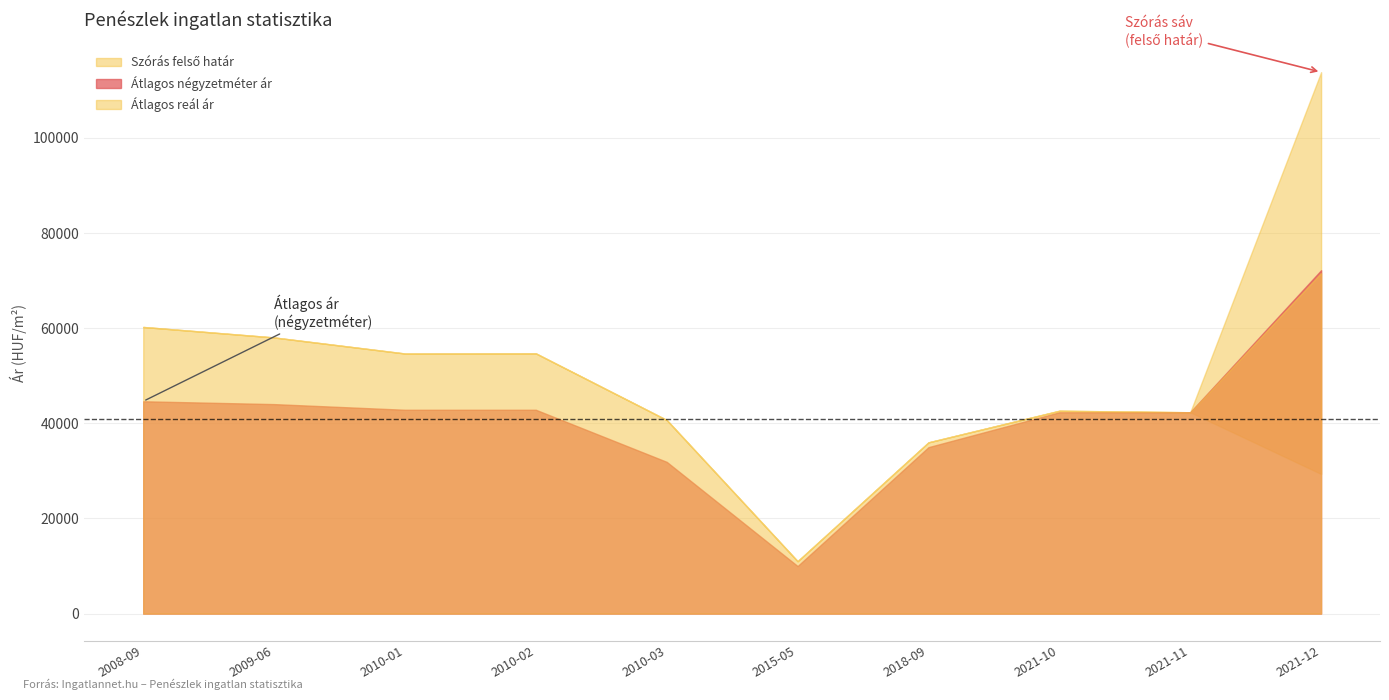

True or false: Szórás alsó határ and Átlagos négyzetméter ár cross at least once.

False